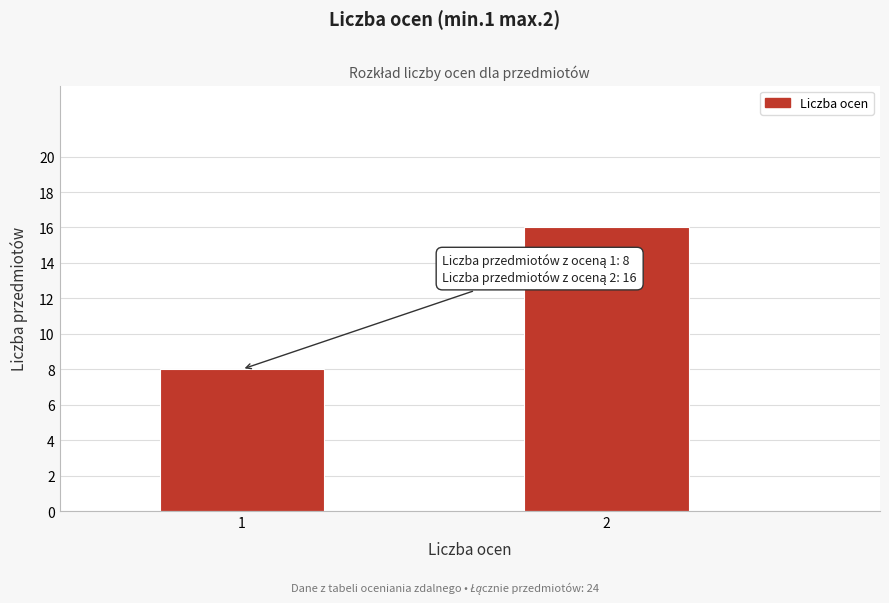

Reading left to right, what are all the values shown in this chart?

1=8	2=16